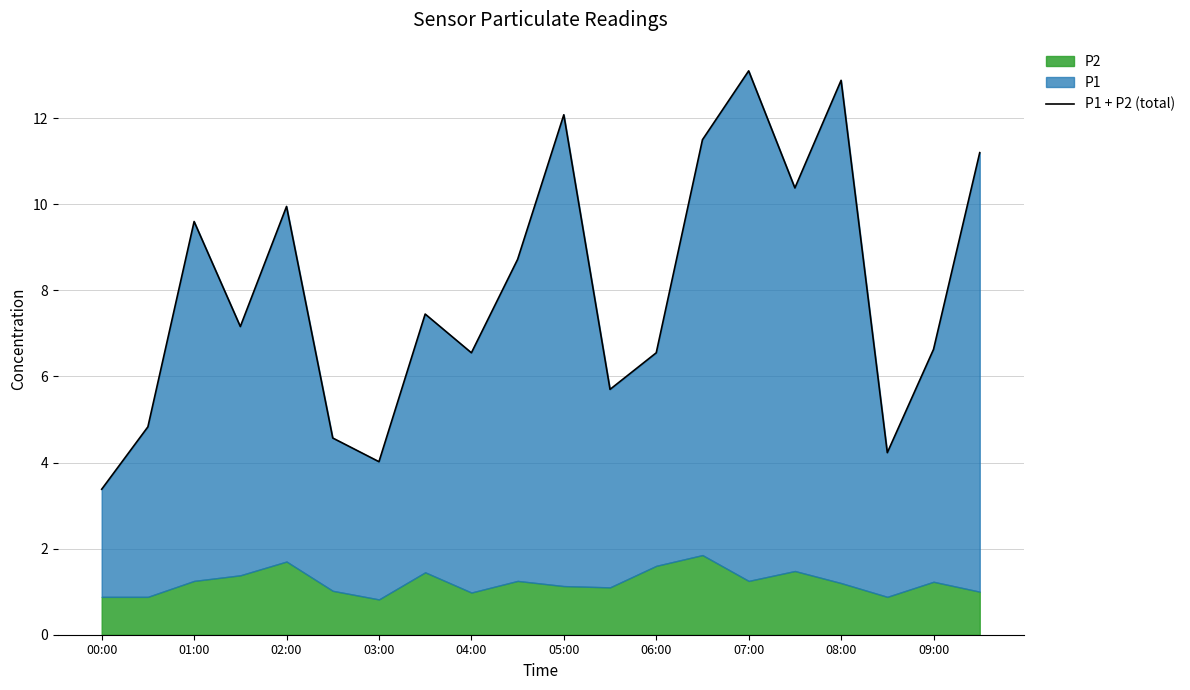

Does the chart have visible grid lines?

Yes